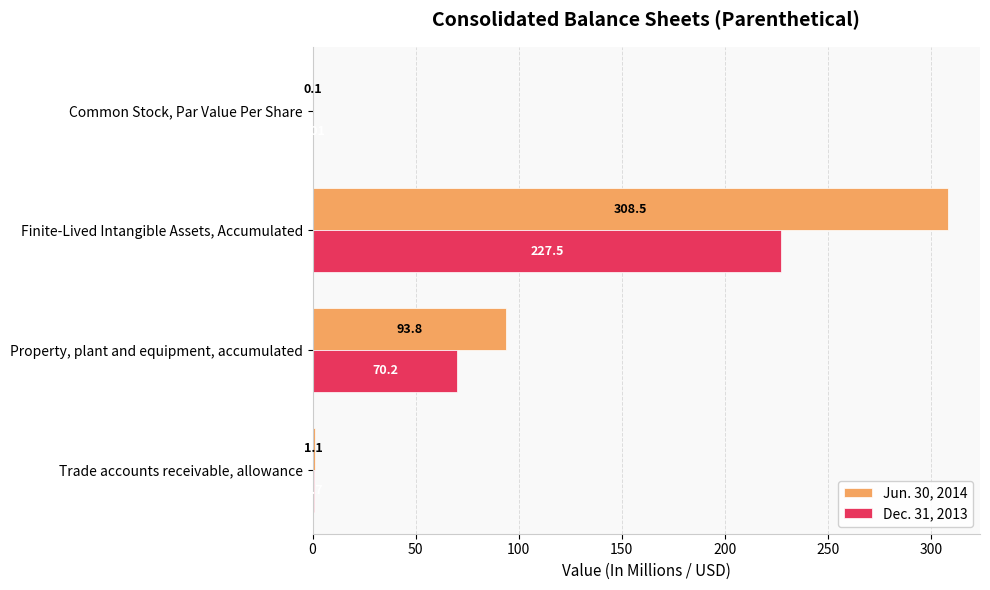

Where is Dec. 31, 2013 nearest to the value 113?

Property, plant and equipment, accumulated